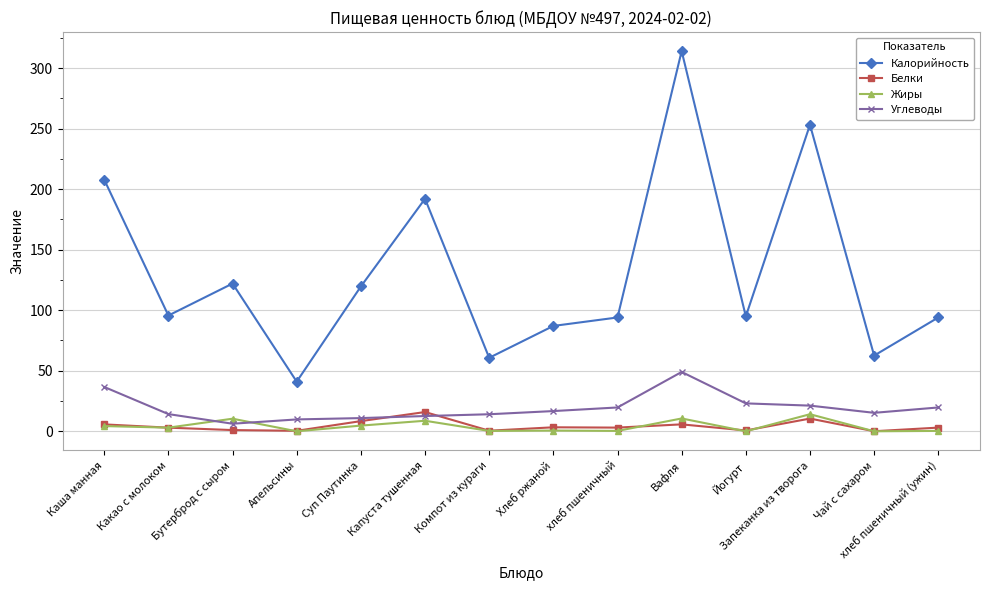

Which series has the largest total across all categories?

Калорийность